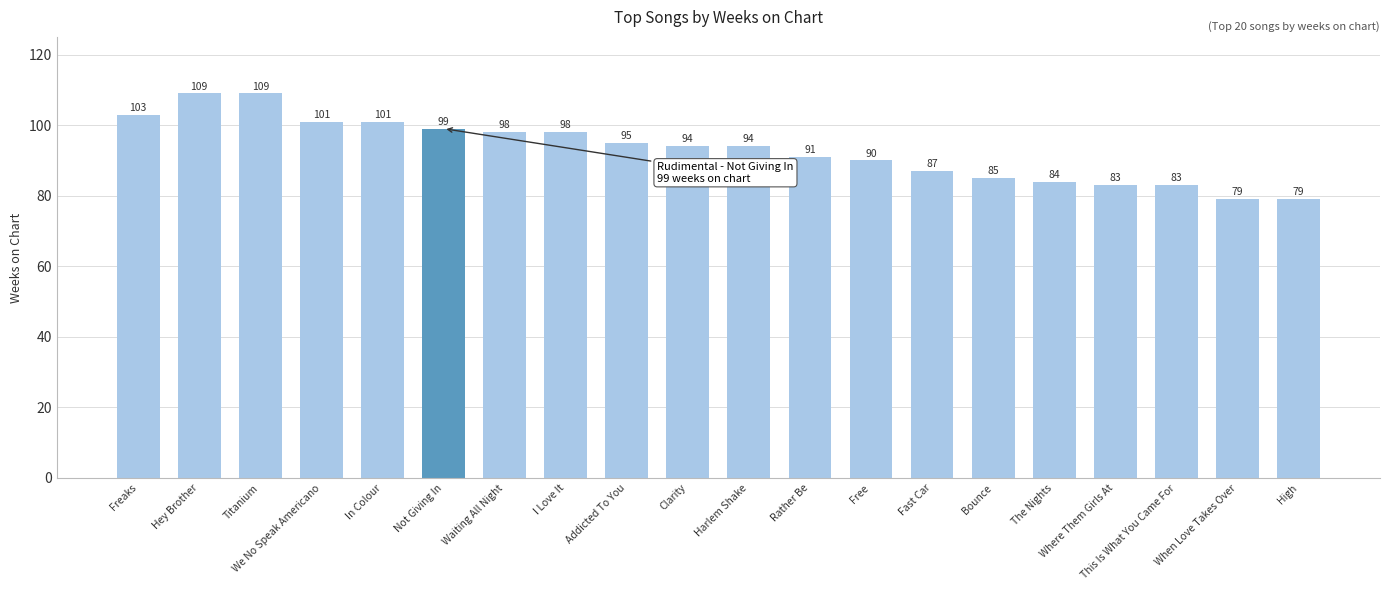

Reading left to right, what are all the values shown in this chart?

Freaks=103	Hey Brother=109	Titanium=109	We No Speak Americano=101	In Colour=101	Not Giving In=99	Waiting All Night=98	I Love It=98	Addicted To You=95	Clarity=94	Harlem Shake=94	Rather Be=91	Free=90	Fast Car=87	Bounce=85	The Nights=84	Where Them Girls At=83	This Is What You Came For=83	When Love Takes Over=79	High=79